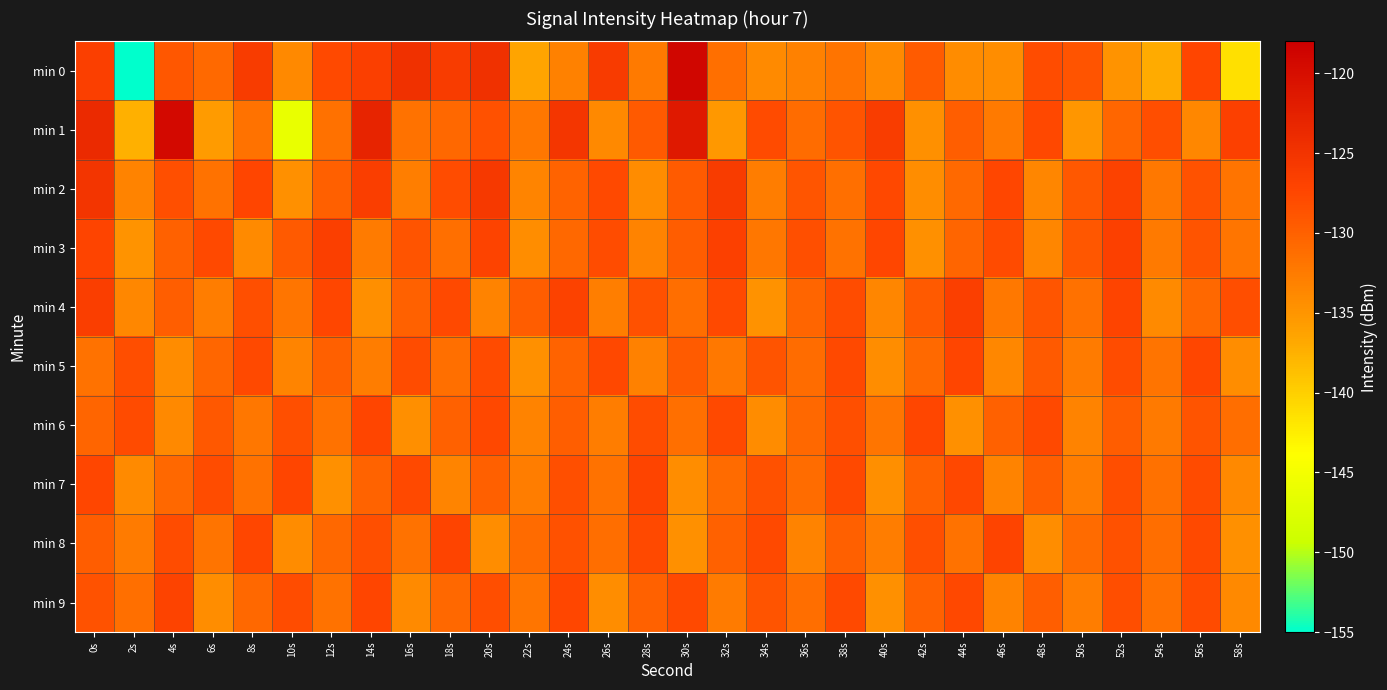

Reading left to right, extract all data points from this chart.

min 0: 0s=-126.6	2s=-155.0	4s=-129.1	6s=-130.7	8s=-126.1	10s=-133.9	12s=-127.8	14s=-126.6	16s=-124.7	18s=-126.1	20s=-124.7	22s=-136.4	24s=-133.1	26s=-126.0	28s=-132.3	30s=-118.9	32s=-131.4	34s=-133.9	36s=-133.1	38s=-131.8	40s=-134.0	42s=-129.5	44s=-134.1	46s=-134.2	48s=-128.1	50s=-128.7	52s=-134.8	54s=-137.0	56s=-127.3	58s=-141.3
min 1: 0s=-123.8	2s=-137.4	4s=-119.3	6s=-135.6	8s=-131.7	10s=-146.2	12s=-131.5	14s=-122.9	16s=-131.7	18s=-130.6	20s=-128.5	22s=-132.1	24s=-125.3	26s=-133.8	28s=-129.4	30s=-121.5	32s=-135.2	34s=-127.9	36s=-131.1	38s=-128.7	40s=-126.3	42s=-134.5	44s=-129.8	46s=-132.4	48s=-127.6	50s=-135.1	52s=-130.5	54s=-128.2	56s=-133.7	58s=-126.8
min 2: 0s=-125.1	2s=-133.2	4s=-128.4	6s=-131.7	8s=-127.3	10s=-134.6	12s=-129.9	14s=-126.5	16s=-132.8	18s=-128.1	20s=-125.7	22s=-133.4	24s=-130.2	26s=-127.8	28s=-134.1	30s=-129.5	32s=-126.2	34s=-132.7	36s=-128.9	38s=-131.3	40s=-127.6	42s=-134.2	44s=-130.8	46s=-127.4	48s=-133.6	50s=-129.2	52s=-126.9	54s=-132.3	56s=-128.6	58s=-131.8
min 3: 0s=-127.2	2s=-134.8	4s=-130.1	6s=-127.7	8s=-133.9	10s=-129.3	12s=-126.6	14s=-132.5	16s=-128.8	18s=-131.4	20s=-127.1	22s=-134.3	24s=-130.7	26s=-128.0	28s=-133.2	30s=-129.6	32s=-126.8	34s=-132.1	36s=-128.4	38s=-131.7	40s=-127.4	42s=-134.6	44s=-130.3	46s=-127.9	48s=-133.5	50s=-129.1	52s=-126.7	54s=-132.4	56s=-128.7	58s=-131.9
min 4: 0s=-126.4	2s=-133.7	4s=-129.8	6s=-132.6	8s=-128.3	10s=-131.9	12s=-127.5	14s=-134.4	16s=-130.0	18s=-127.7	20s=-133.3	22s=-129.7	24s=-126.9	26s=-132.8	28s=-128.5	30s=-131.2	32s=-127.8	34s=-134.7	36s=-130.4	38s=-128.1	40s=-133.6	42s=-129.4	44s=-126.6	46s=-132.2	48s=-128.9	50s=-131.5	52s=-127.2	54s=-134.0	56s=-130.6	58s=-128.2
min 5: 0s=-131.6	2s=-128.2	4s=-134.1	6s=-130.5	8s=-127.8	10s=-133.4	12s=-129.9	14s=-132.7	16s=-128.0	18s=-131.3	20s=-127.9	22s=-134.6	24s=-130.2	26s=-127.6	28s=-133.1	30s=-129.5	32s=-132.3	34s=-128.7	36s=-131.1	38s=-127.7	40s=-134.2	42s=-130.8	44s=-127.3	46s=-133.7	48s=-129.4	50s=-132.5	52s=-128.1	54s=-131.8	56s=-127.5	58s=-134.3
min 6: 0s=-130.3	2s=-127.9	4s=-133.8	6s=-129.2	8s=-132.1	10s=-128.4	12s=-131.7	14s=-127.3	16s=-134.4	18s=-130.0	20s=-127.6	22s=-133.2	24s=-129.8	26s=-132.6	28s=-128.0	30s=-131.4	32s=-127.7	34s=-134.1	36s=-130.7	38s=-128.3	40s=-131.9	42s=-127.5	44s=-134.5	46s=-130.1	48s=-127.8	50s=-133.3	52s=-129.6	54s=-132.4	56s=-128.8	58s=-131.2
min 7: 0s=-127.4	2s=-134.0	4s=-130.6	6s=-128.1	8s=-131.7	10s=-127.3	12s=-134.6	14s=-130.2	16s=-127.8	18s=-133.4	20s=-129.9	22s=-132.7	24s=-128.3	26s=-131.6	28s=-127.2	30s=-134.3	32s=-130.9	34s=-128.5	36s=-131.1	38s=-127.7	40s=-134.4	42s=-130.0	44s=-127.6	46s=-133.2	48s=-129.8	50s=-132.6	52s=-128.2	54s=-131.5	56s=-127.9	58s=-133.8
min 8: 0s=-129.7	2s=-132.5	4s=-128.1	6s=-131.8	8s=-127.4	10s=-134.1	12s=-130.7	14s=-128.3	16s=-131.6	18s=-127.2	20s=-134.3	22s=-130.9	24s=-128.5	26s=-131.2	28s=-127.8	30s=-134.5	32s=-130.1	34s=-127.7	36s=-133.3	38s=-129.9	40s=-132.7	42s=-128.3	44s=-131.6	46s=-127.2	48s=-134.3	50s=-130.9	52s=-128.5	54s=-131.2	56s=-127.8	58s=-134.5
min 9: 0s=-128.6	2s=-131.4	4s=-127.1	6s=-134.3	8s=-130.7	10s=-128.0	12s=-131.6	14s=-127.3	16s=-134.0	18s=-130.6	20s=-128.2	22s=-131.9	24s=-127.5	26s=-134.3	28s=-130.1	30s=-127.7	32s=-132.5	34s=-128.8	36s=-131.2	38s=-127.8	40s=-134.5	42s=-130.1	44s=-127.6	46s=-133.3	48s=-129.8	50s=-132.6	52s=-128.2	54s=-131.5	56s=-127.9	58s=-133.8